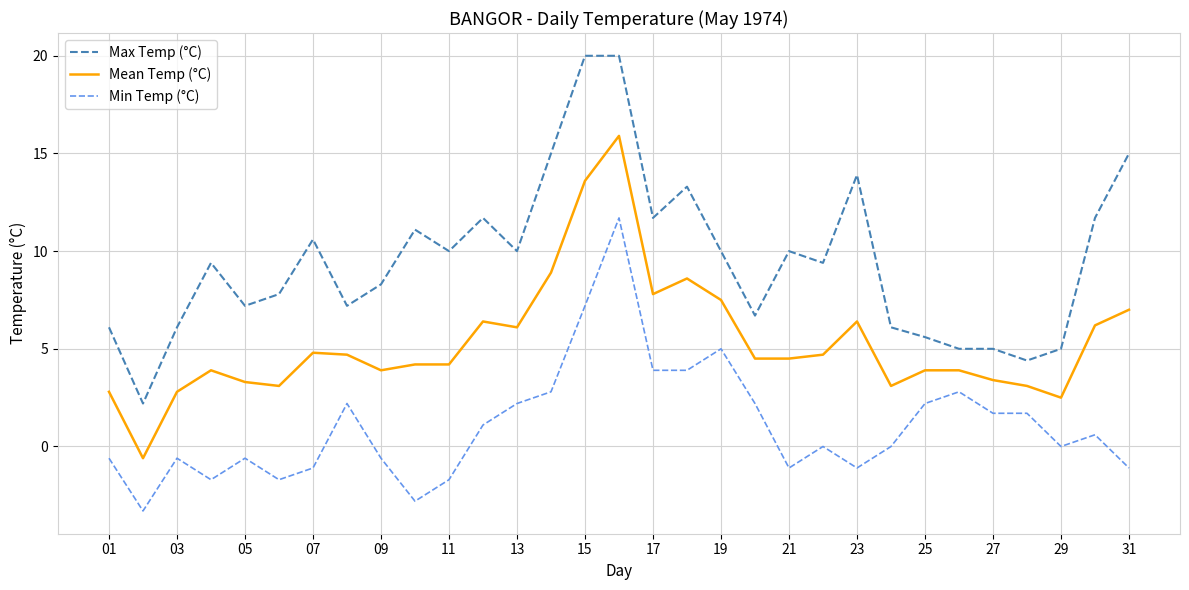

What is the greatest value displayed?

20.0